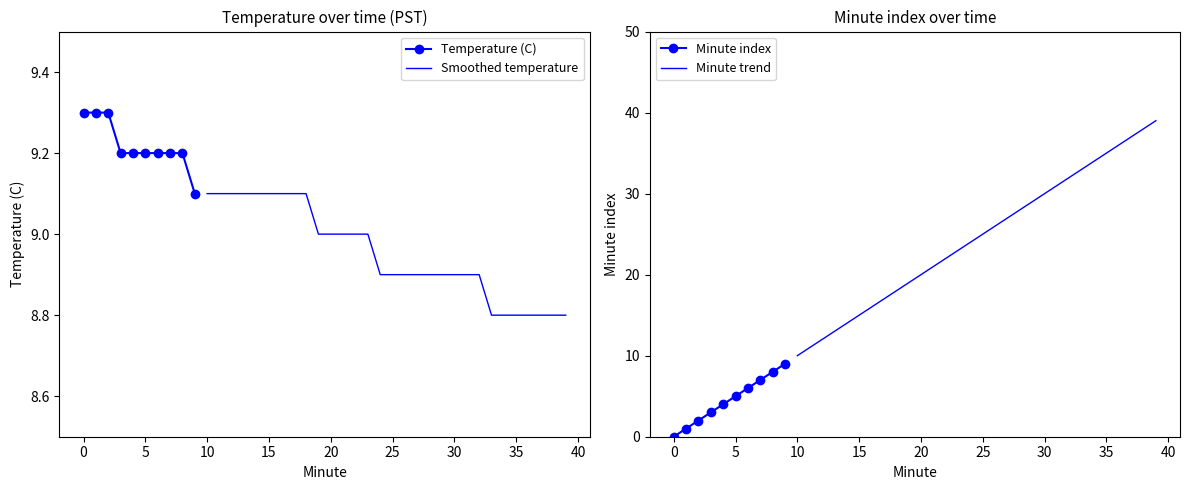

Reading left to right, what are all the values shown in this chart?

Temperature (C): 0=9.3	1=9.3	2=9.3	3=9.2	4=9.2	5=9.2	6=9.2	7=9.2	8=9.2	9=9.1	10=9.1	11=9.1	12=9.1	13=9.1	14=9.1	15=9.1	16=9.1	17=9.1	18=9.1	19=9.0	20=9.0	21=9.0	22=9.0	23=9.0	24=8.9	25=8.9	26=8.9	27=8.9	28=8.9	29=8.9	30=8.9	31=8.9	32=8.9	33=8.8	34=8.8	35=8.8	36=8.8	37=8.8	38=8.8	39=8.8
Minute: 0=0.0	1=1.0	2=2.0	3=3.0	4=4.0	5=5.0	6=6.0	7=7.0	8=8.0	9=9.0	10=10.0	11=11.0	12=12.0	13=13.0	14=14.0	15=15.0	16=16.0	17=17.0	18=18.0	19=19.0	20=20.0	21=21.0	22=22.0	23=23.0	24=24.0	25=25.0	26=26.0	27=27.0	28=28.0	29=29.0	30=30.0	31=31.0	32=32.0	33=33.0	34=34.0	35=35.0	36=36.0	37=37.0	38=38.0	39=39.0